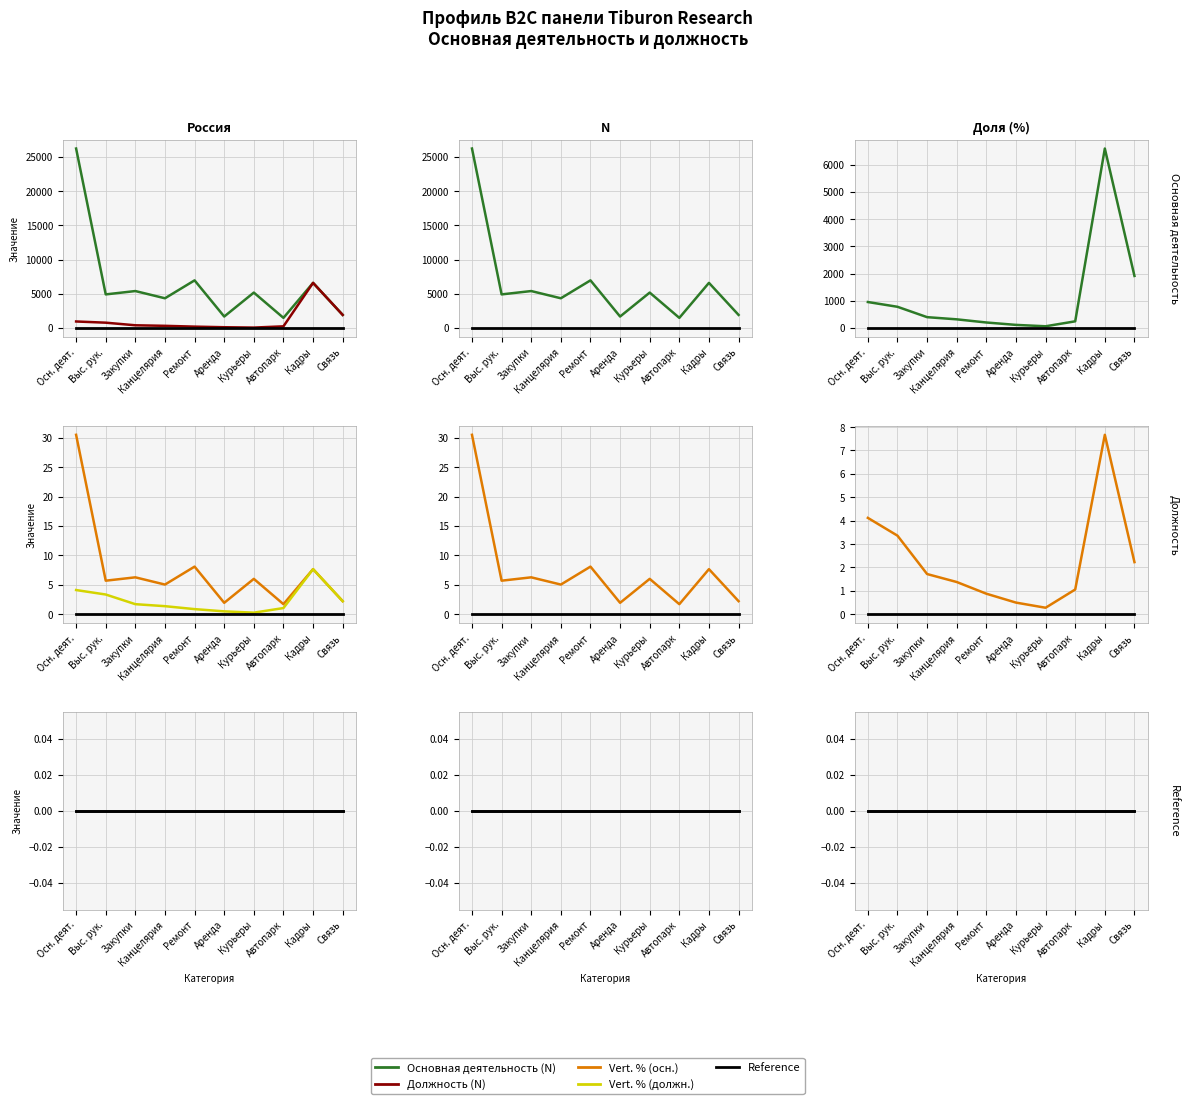

True or false: Vert. % (осн.) and Основная деятельность (N) cross at least once.

False